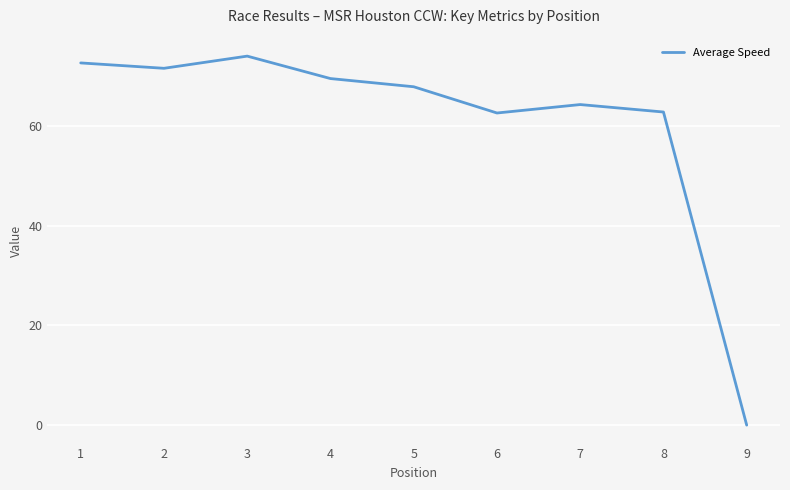

Read the value at 4.

69.5